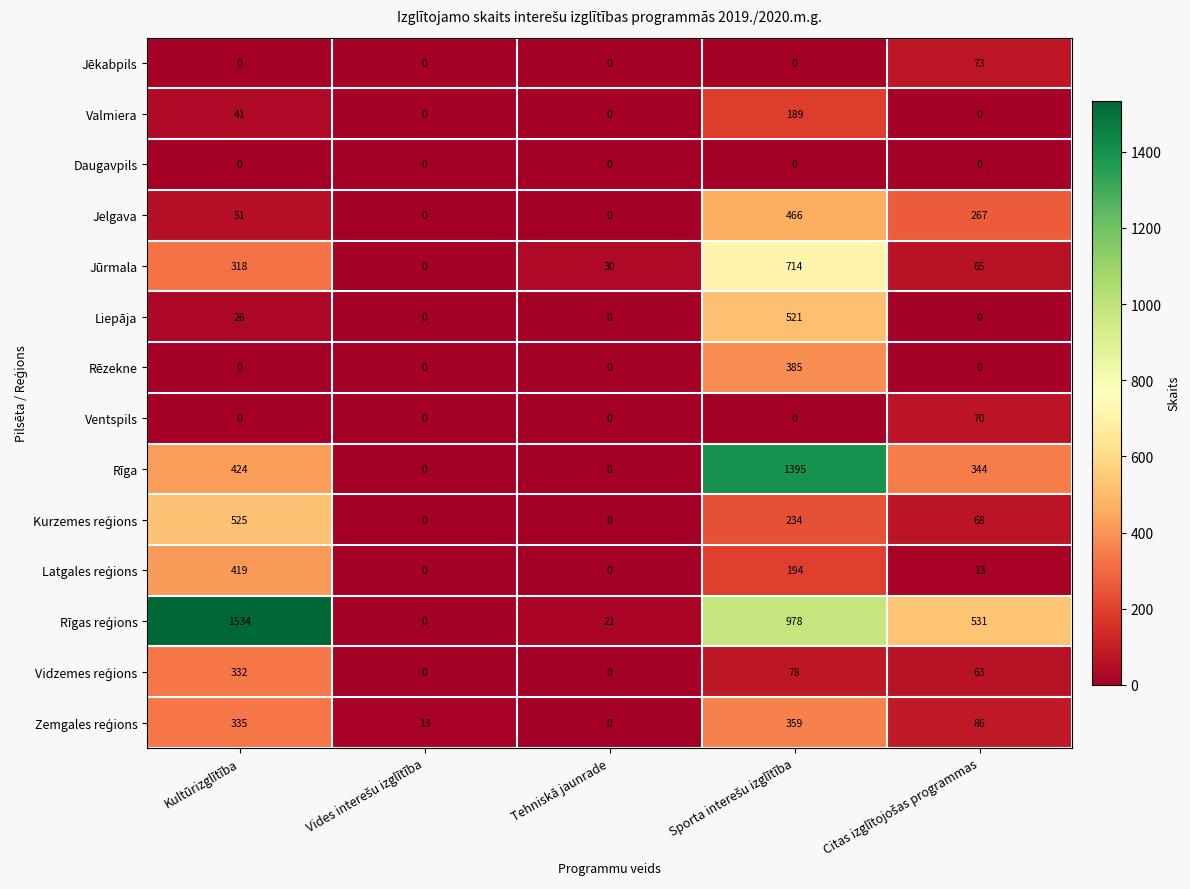

What is the total value across all series at Tehniskā jaunrade?

51